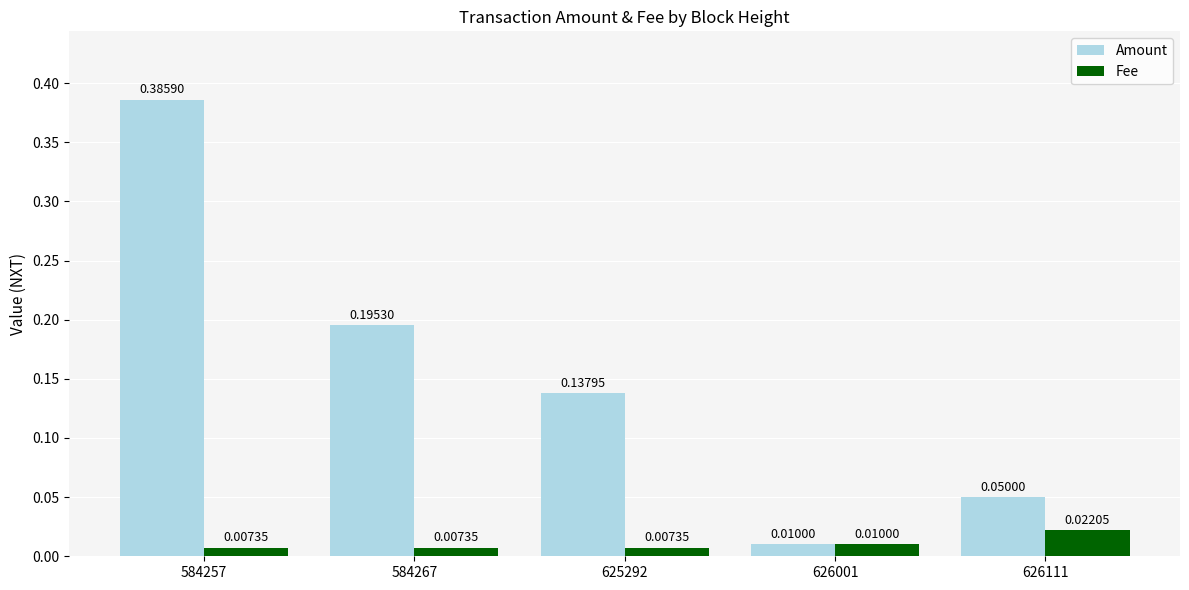

Which series has the largest range (max minus min)?

Amount